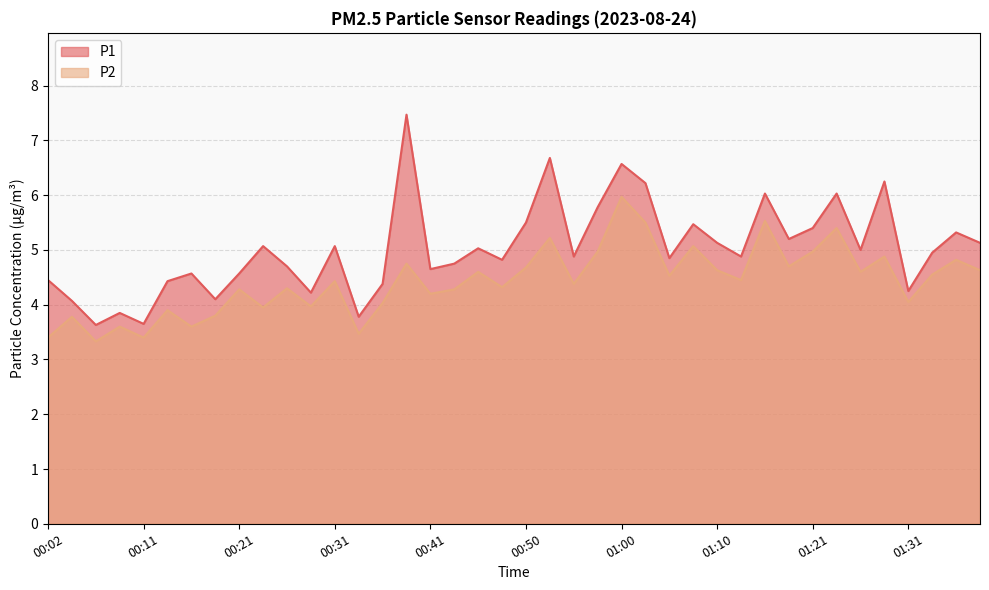

What is the sum of all P2 values?

176.9